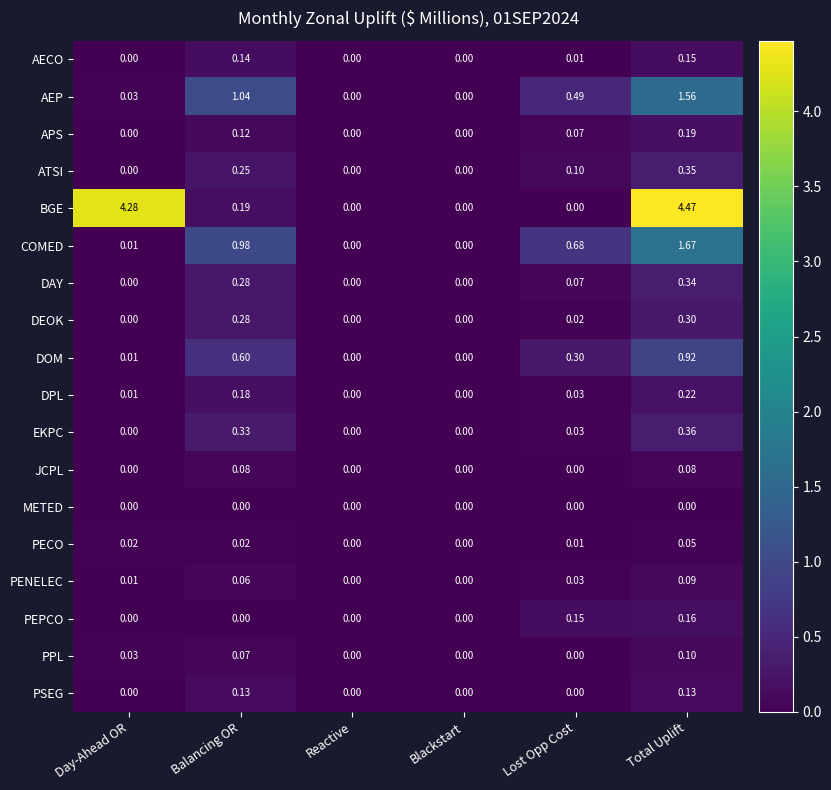

Which category has the highest value in the APS series?

Total Uplift